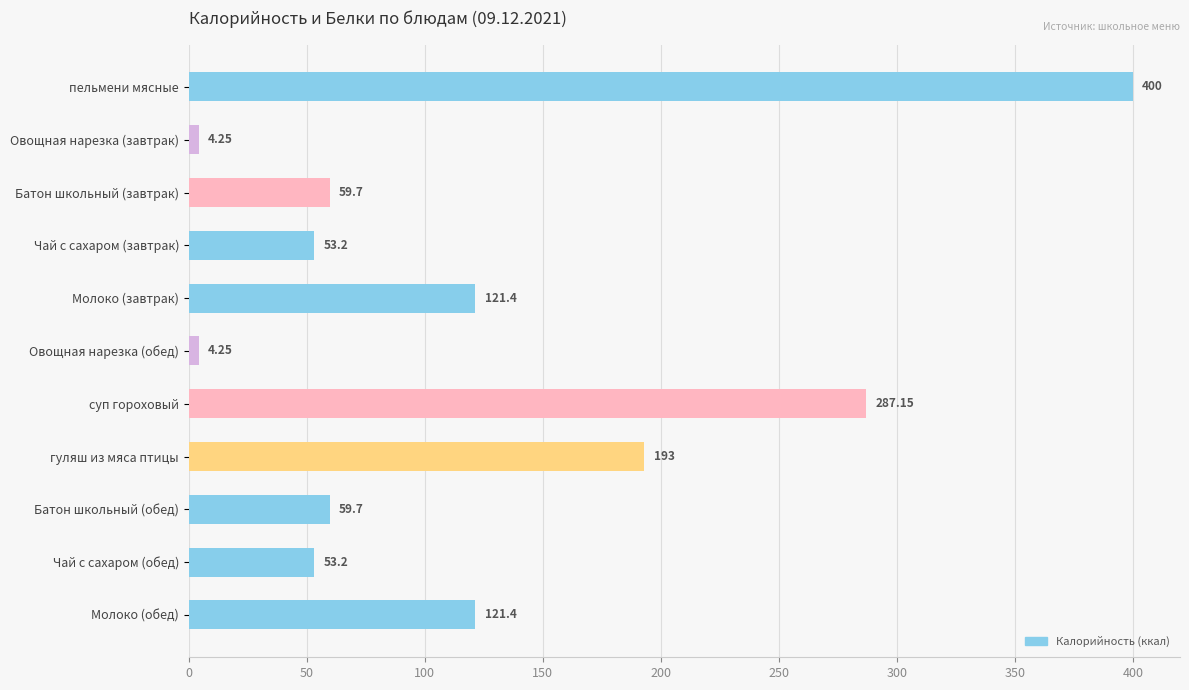

Which label corresponds to the largest value in the chart?

пельмени мясные